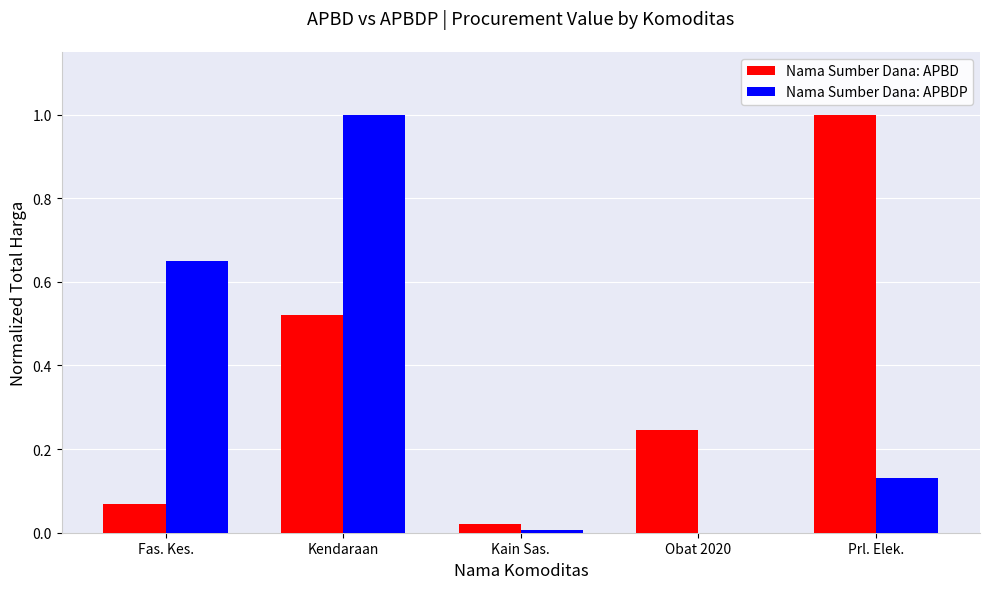

Which category has the highest value in the Nama Sumber Dana: APBD series?

Prl. Elek.